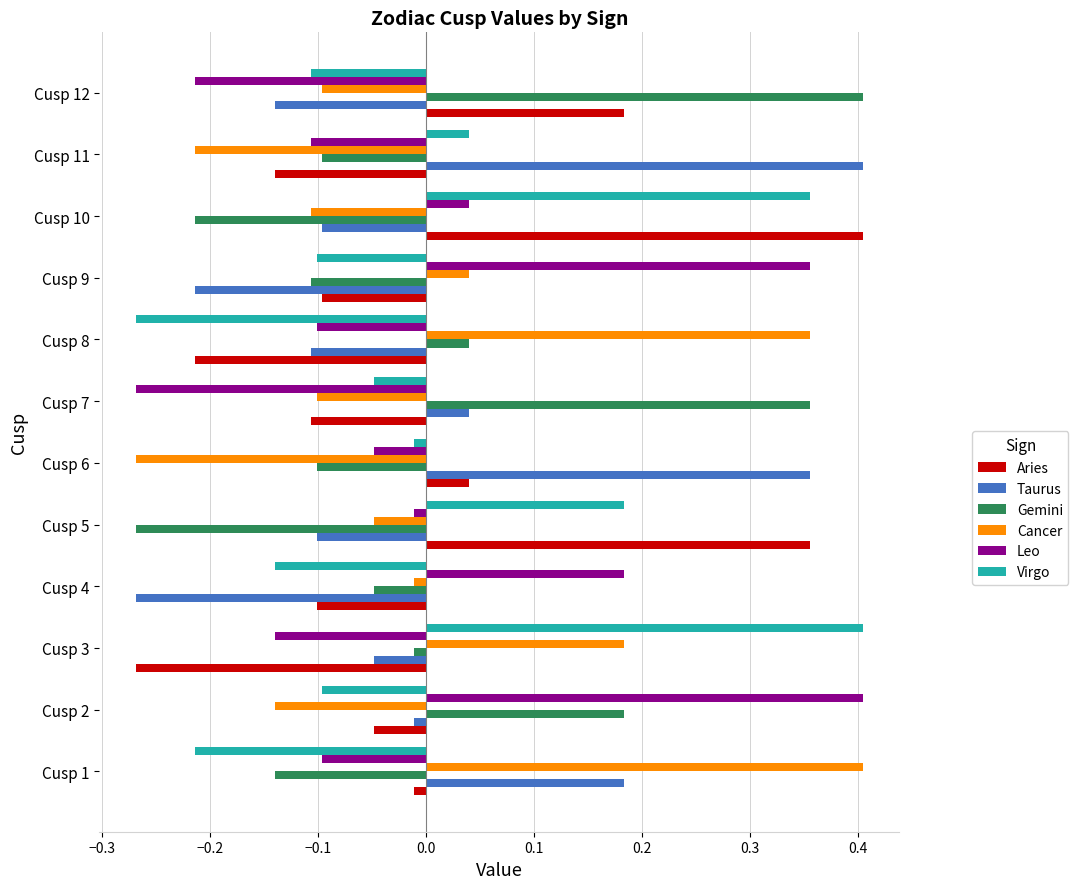

At which label is Virgo closest to 0?

Cusp 6